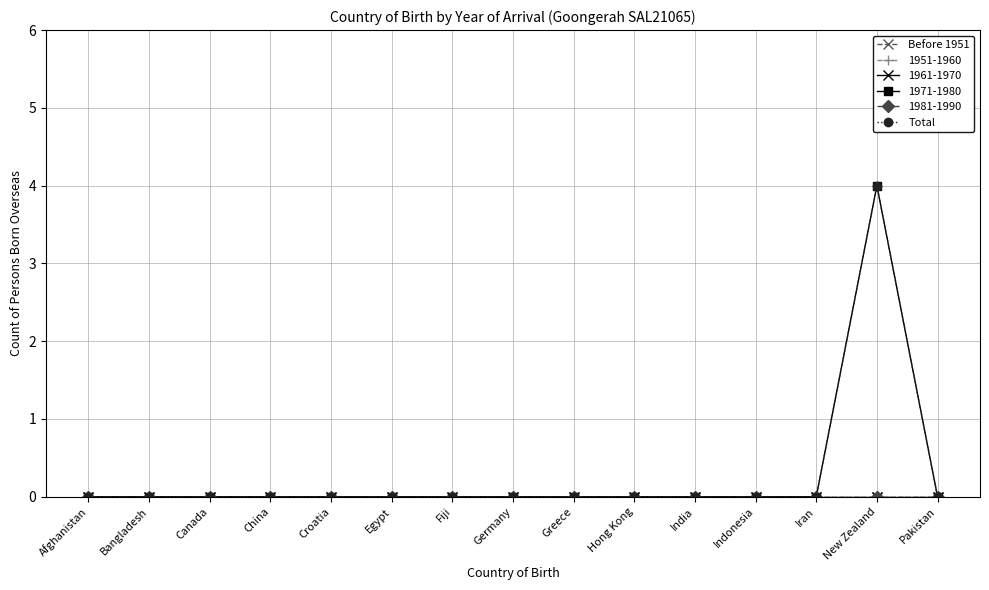

Is it true that Total equals 0 at Iran?

True